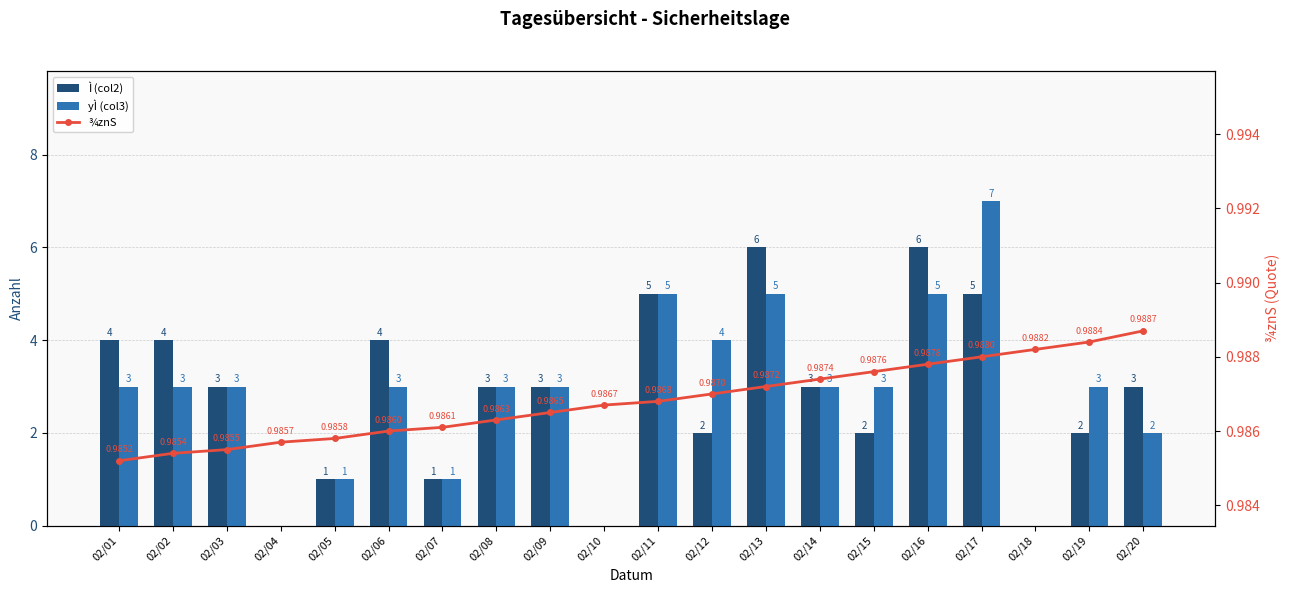

What is the value of the yÌ (col3) bar at the 14th from the left?

3.0